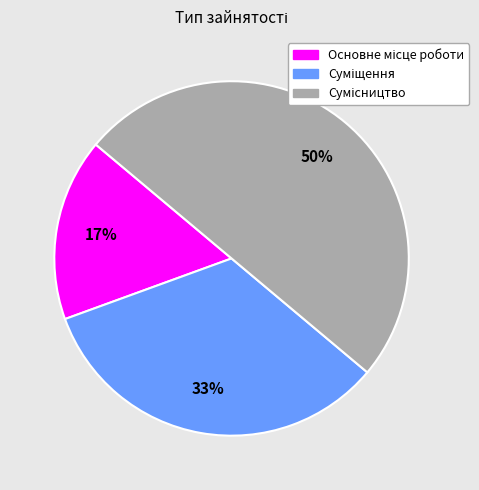

To the nearest percent, what is the average slice percentage?

33%